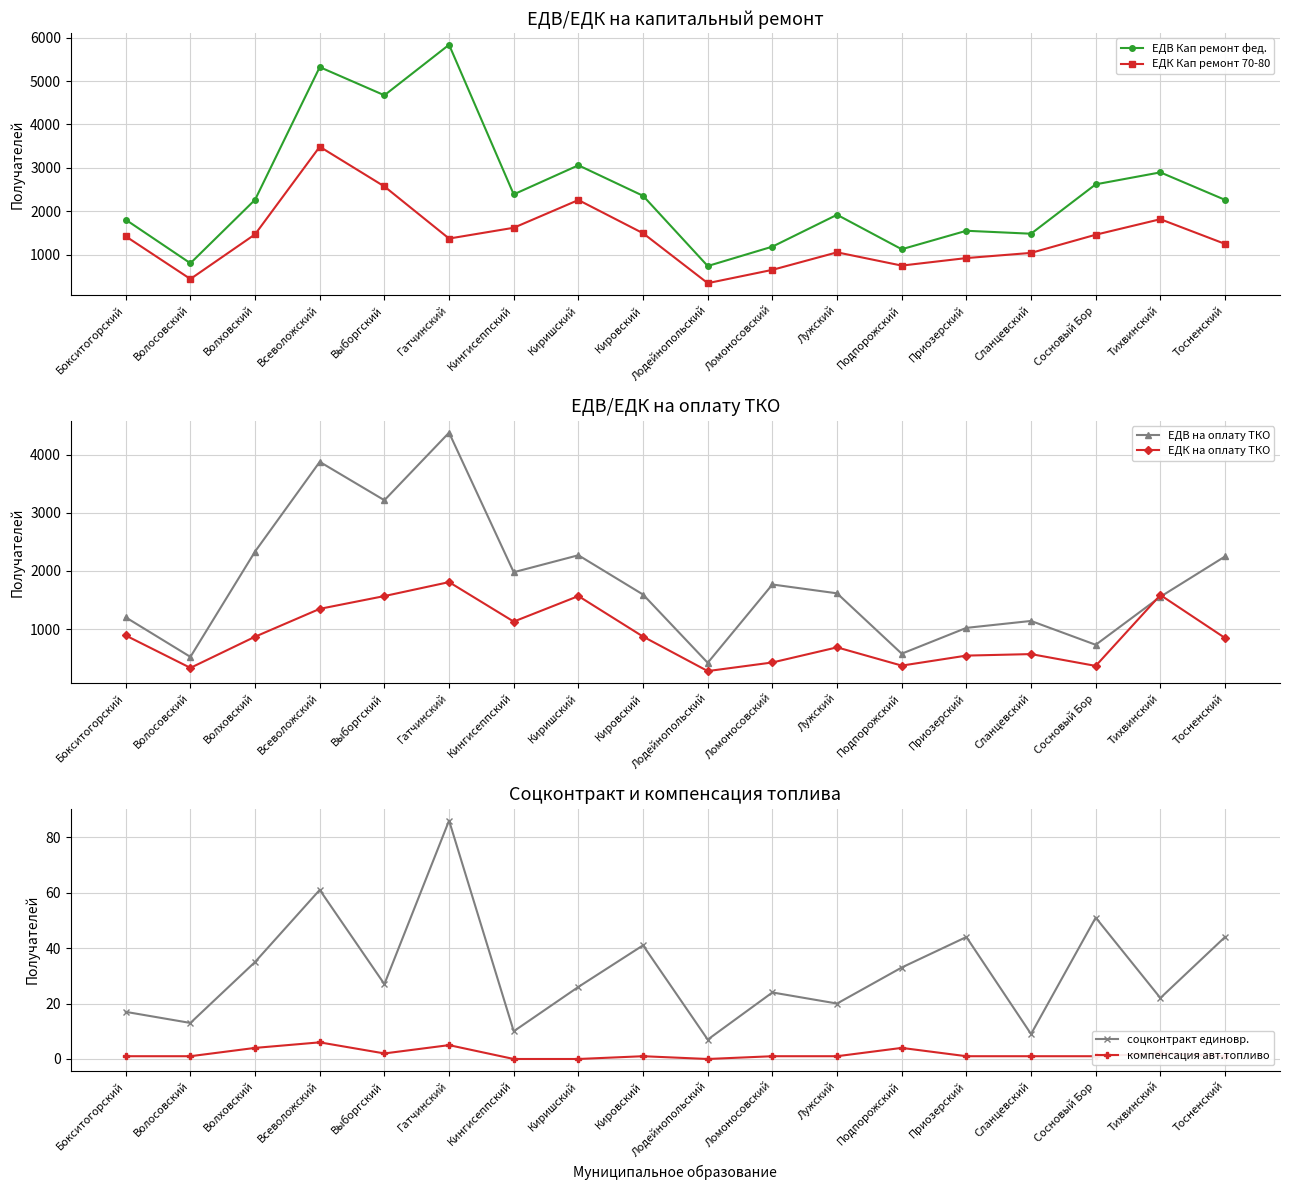

The ЕДВ Кап ремонт фед. series shows 1924 at Лужский. True or false?

True